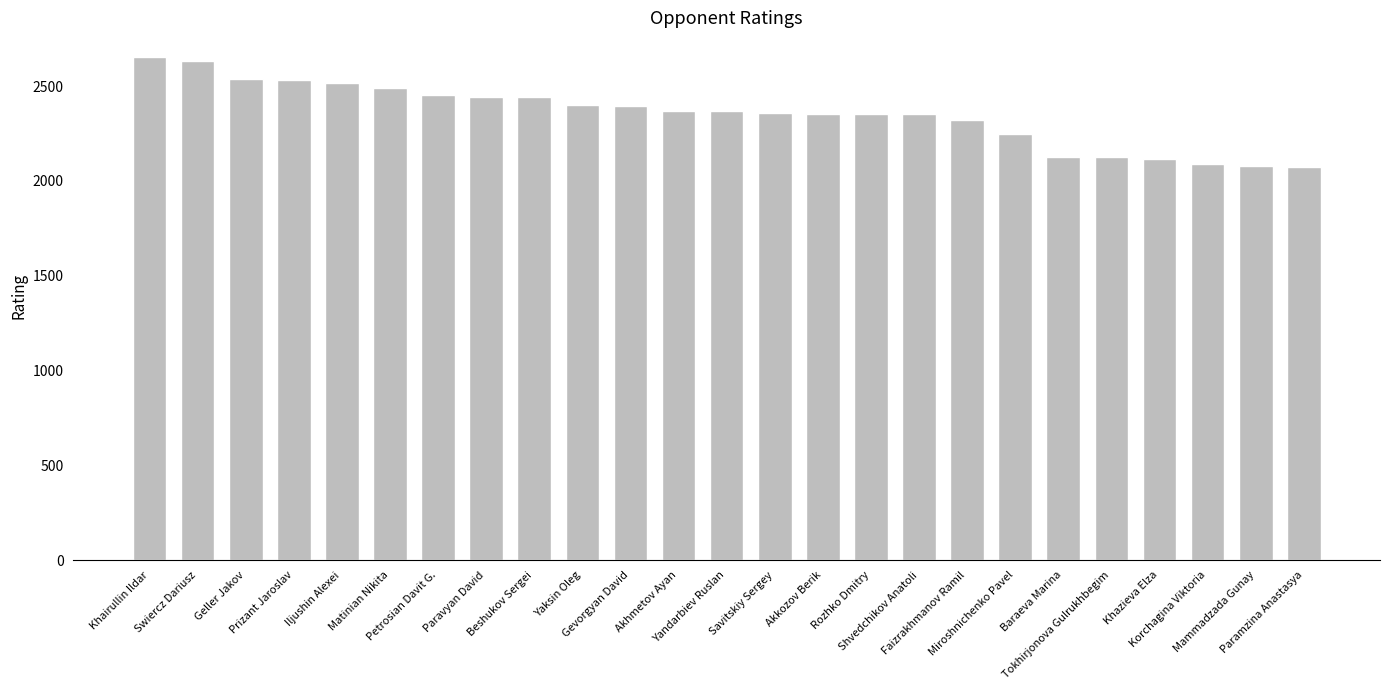

Is it true that the value at Korchagina Viktoria is 2087?

True